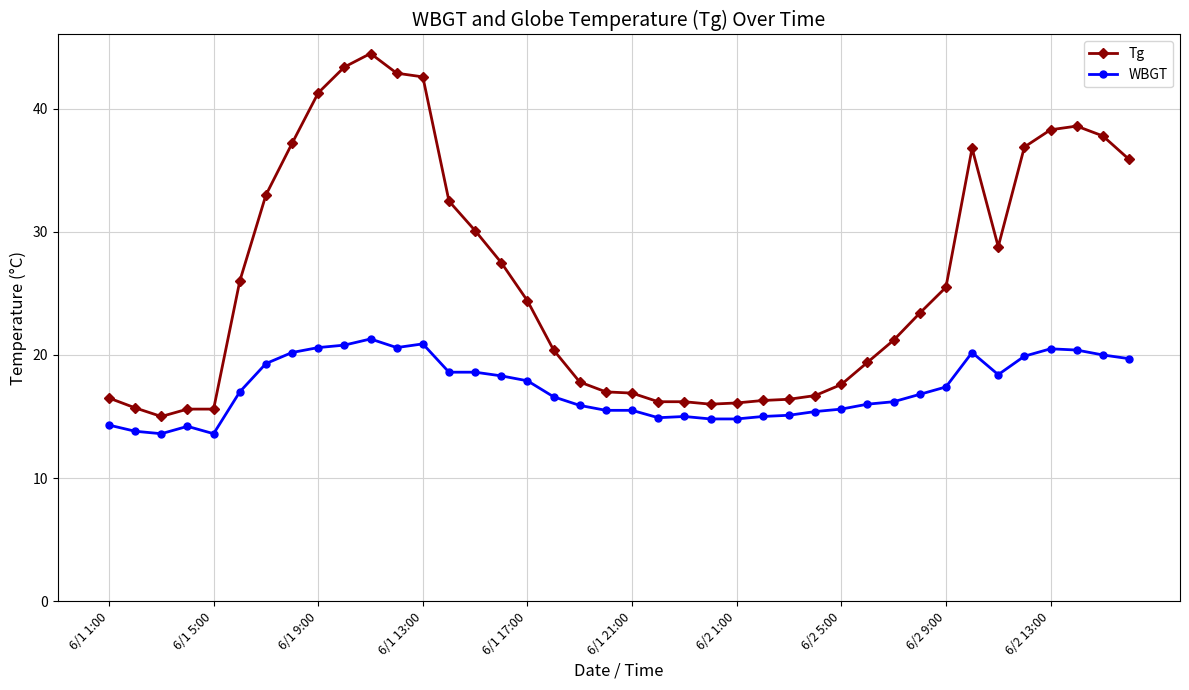

Does the chart have visible grid lines?

Yes